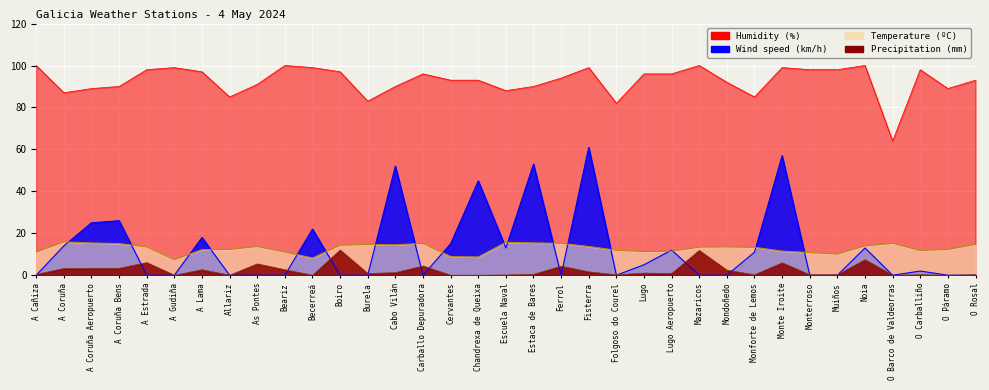

True or false: Humidity (%) and Temperature (ºC) intersect in this chart.

False